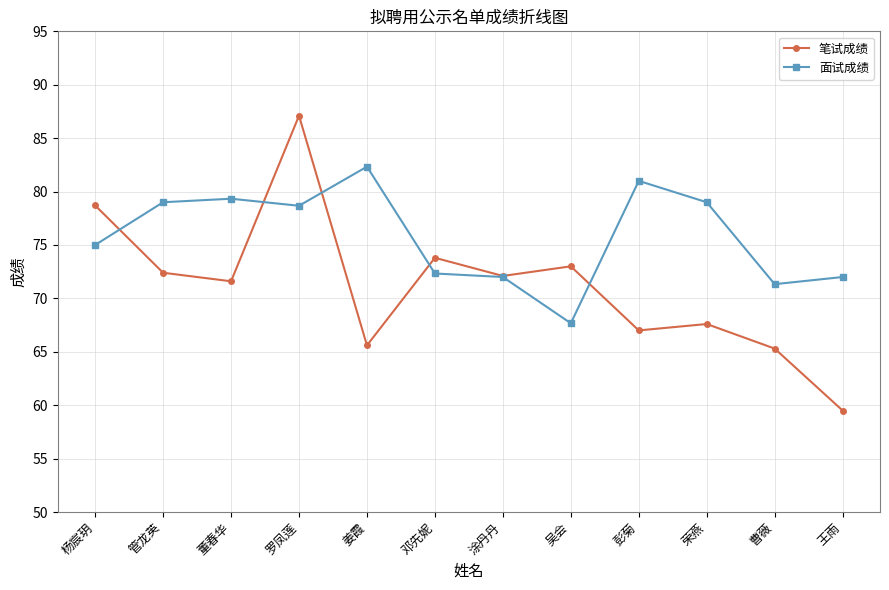

Rank the series at 王雨 from highest to lowest value.

面试成绩, 笔试成绩